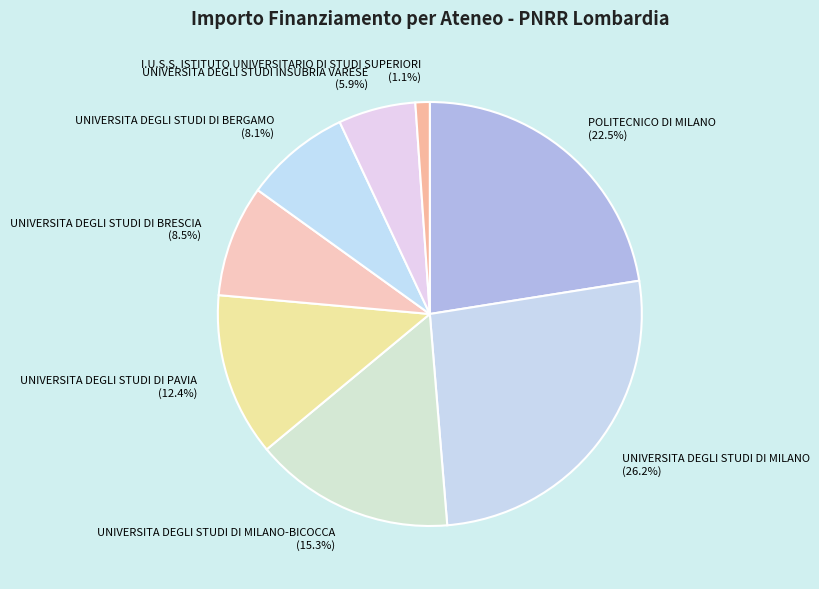

To the nearest percent, what is the combined percentage of UNIVERSITA DEGLI STUDI DI MILANO-BICOCCA and POLITECNICO DI MILANO?

38%